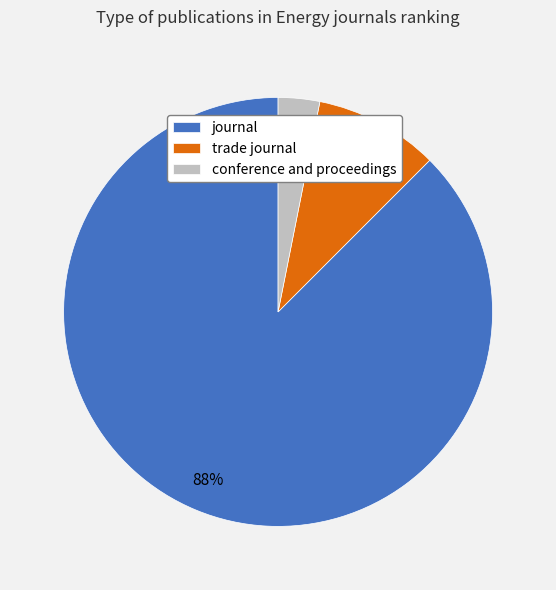

Rank the categories by value from lowest to highest.

conference and proceedings, trade journal, journal